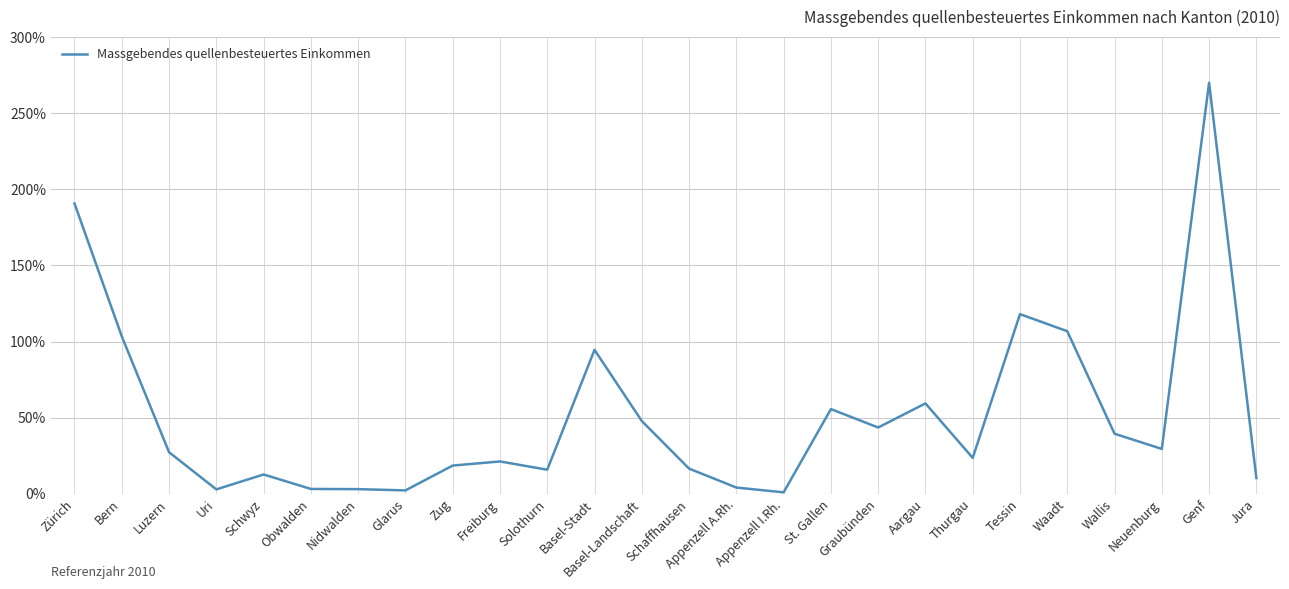

What position from the left is Genf?

25